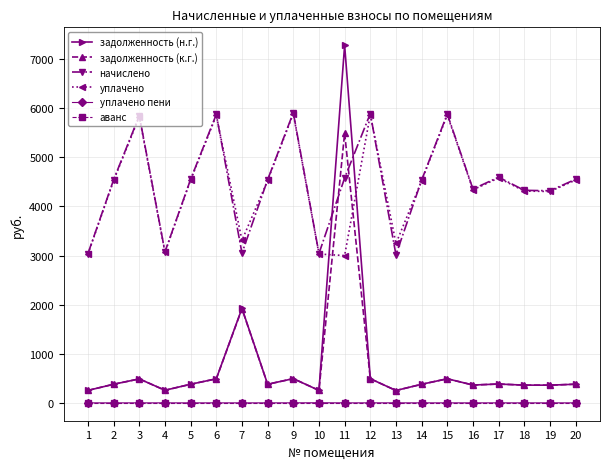

What is the lowest value of the начислено series?

3015.4